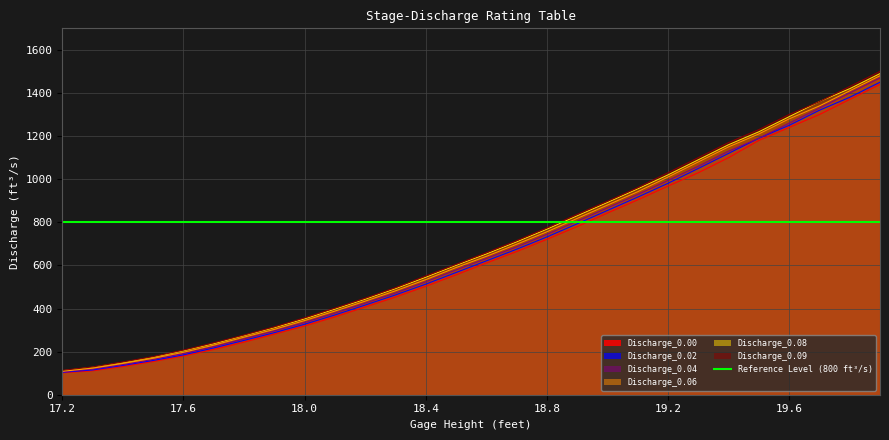

Which has a higher value, 17.3 or 17.4?

17.4